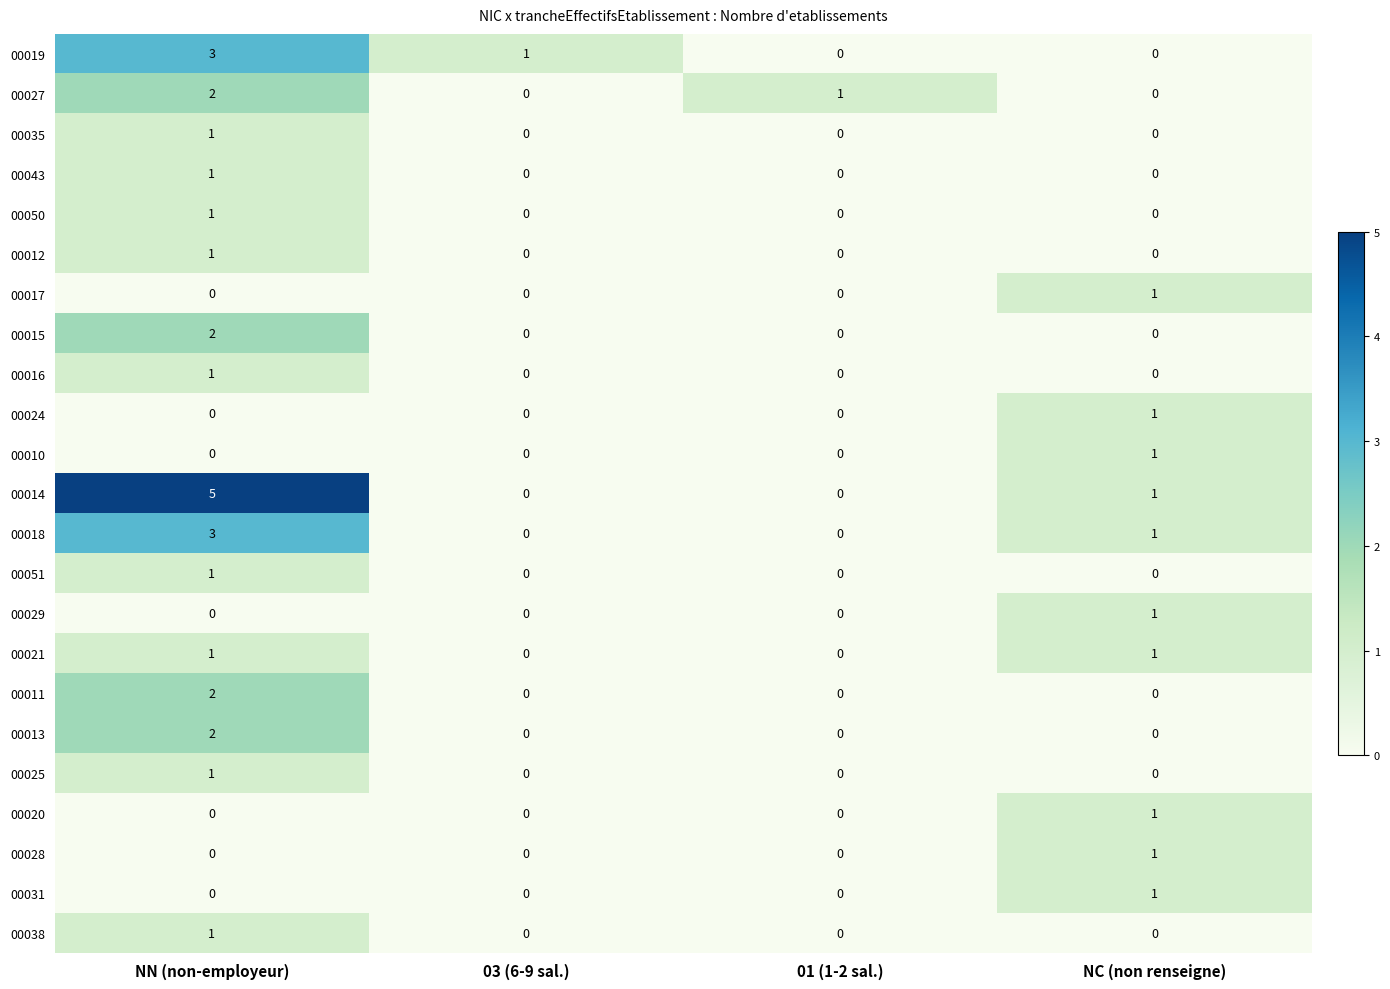

Which series has the largest total across all categories?

00014